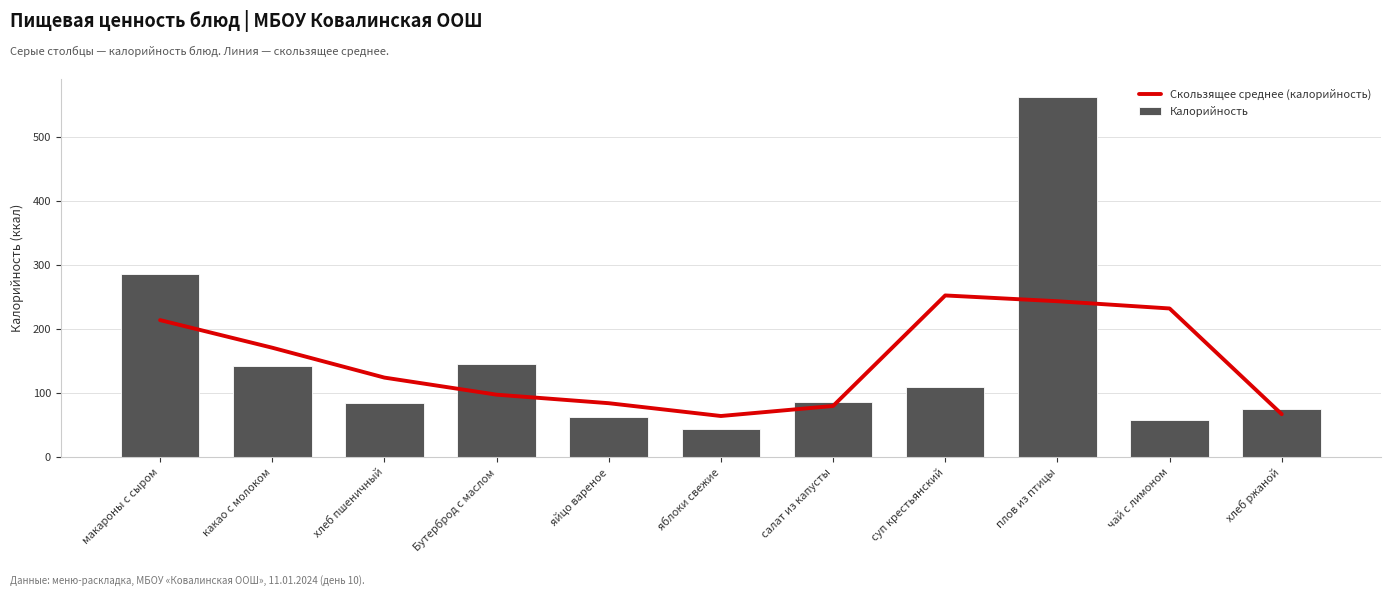

Where is Калорийность nearest to the value 304?

макароны с сыром